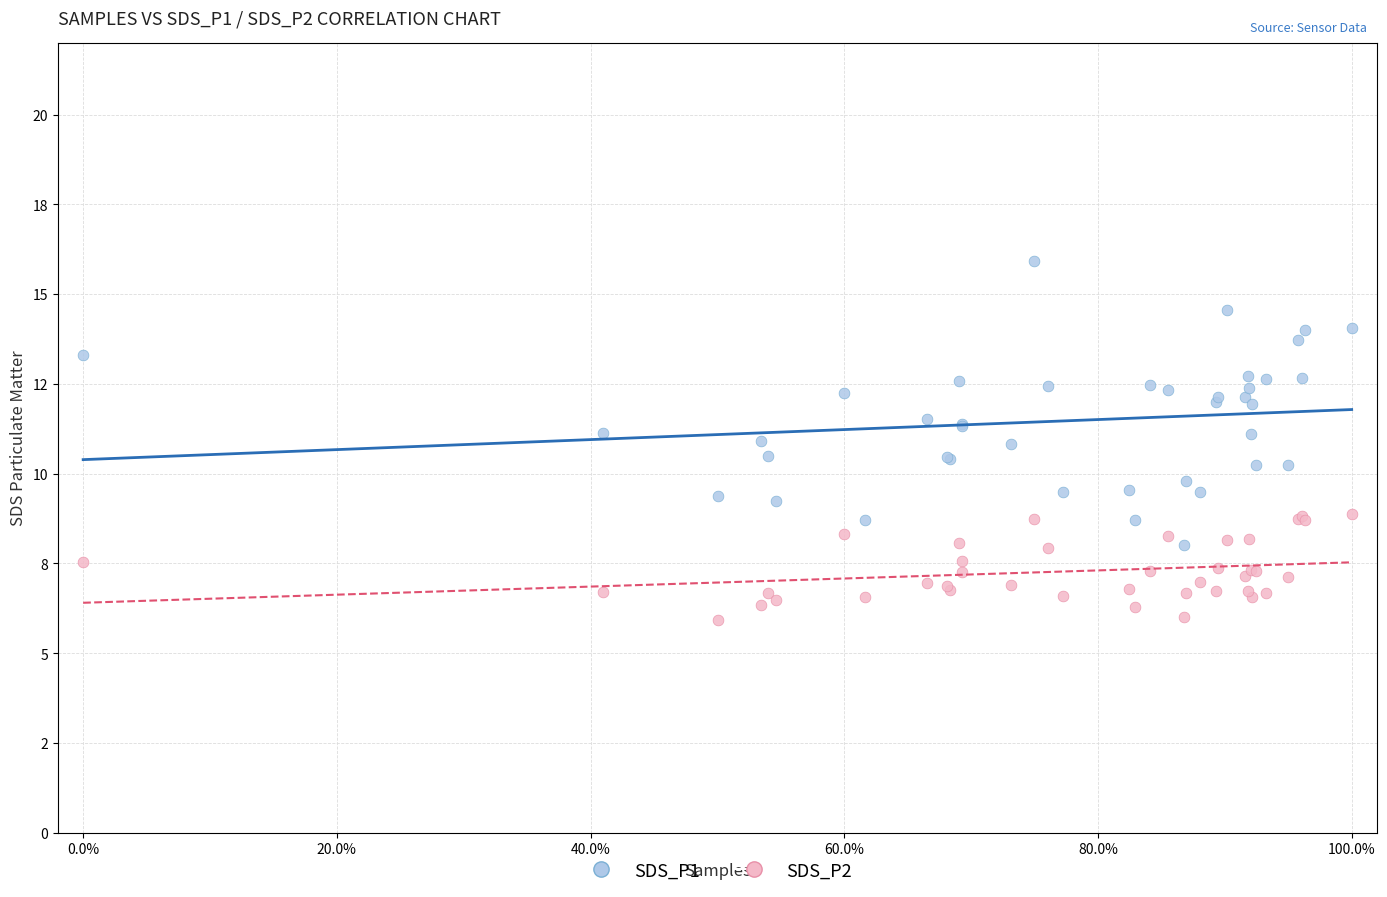

Which series contains the highest Y value?

SDS_P1